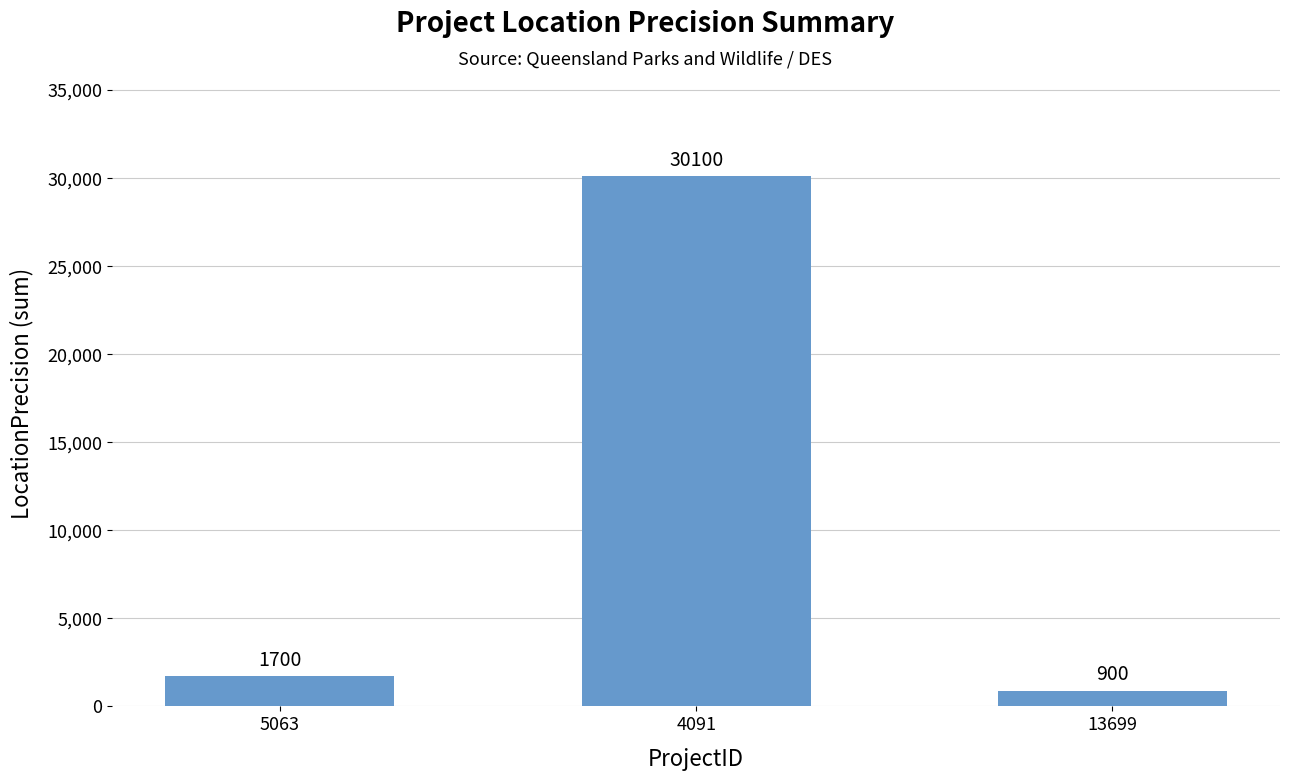

What is the sum of all values?

32700